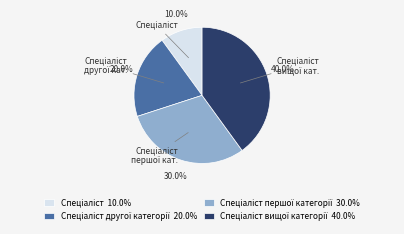

Does any single category account for the majority?

No